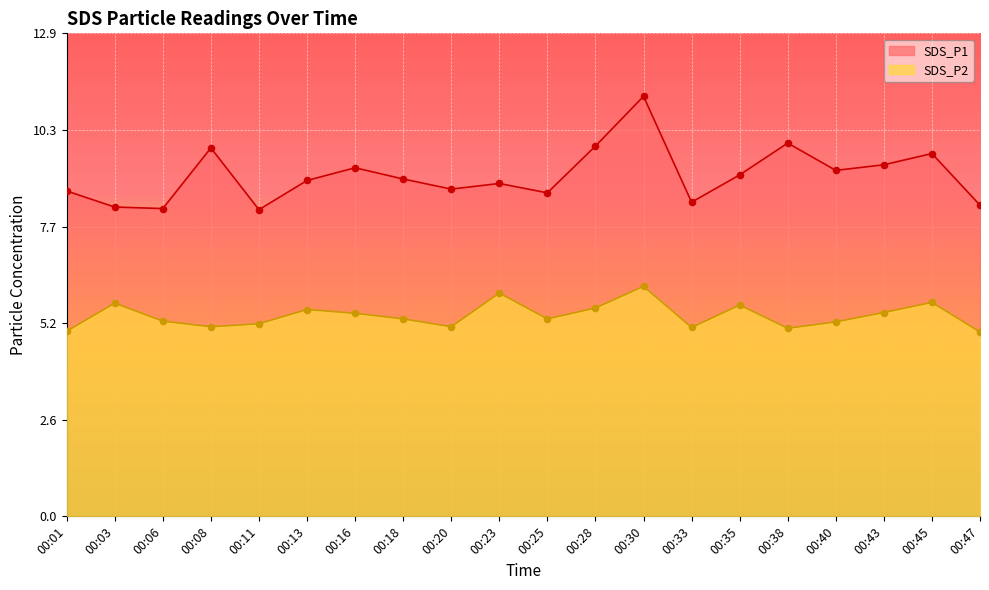

Which series contains the highest Y value?

SDS_P1